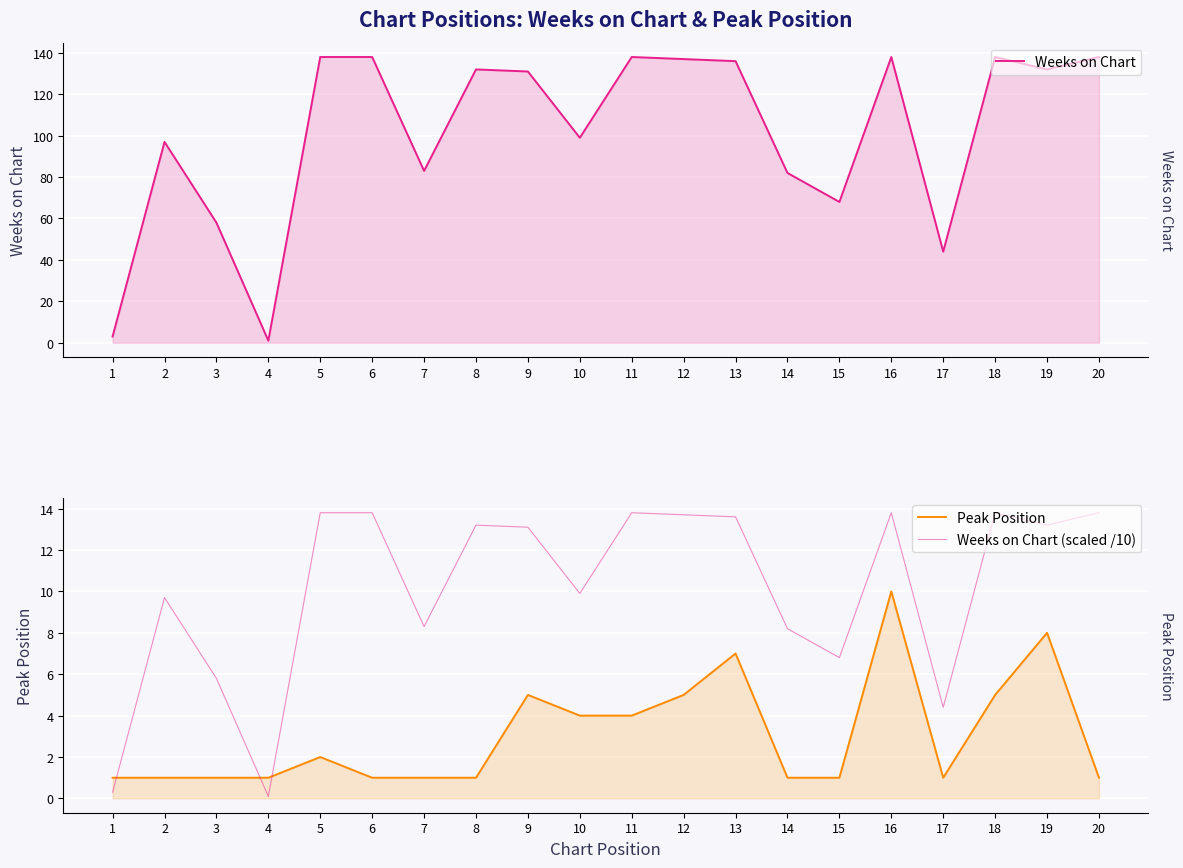

At which category does Weeks on Chart (scaled /10) reach its first local valley?

4